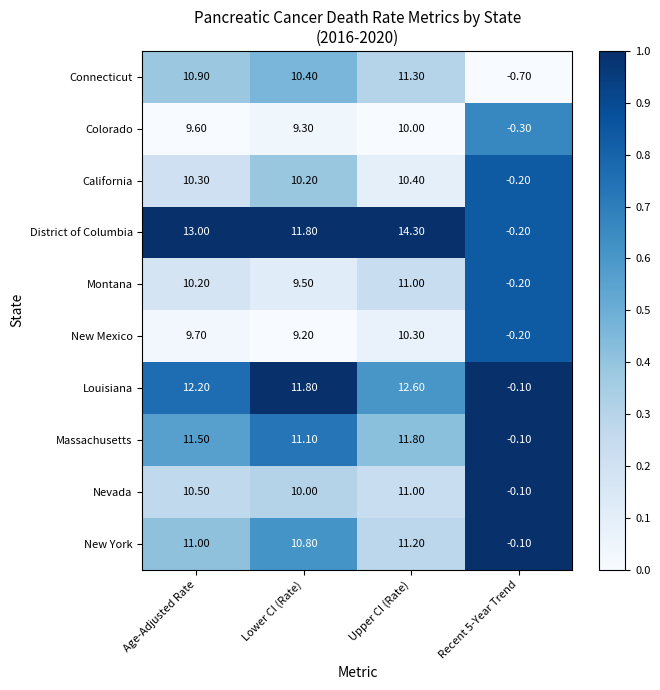

Is the value of Massachusetts at Lower CI (Rate) greater than the value of Connecticut at Upper CI (Rate)?

No